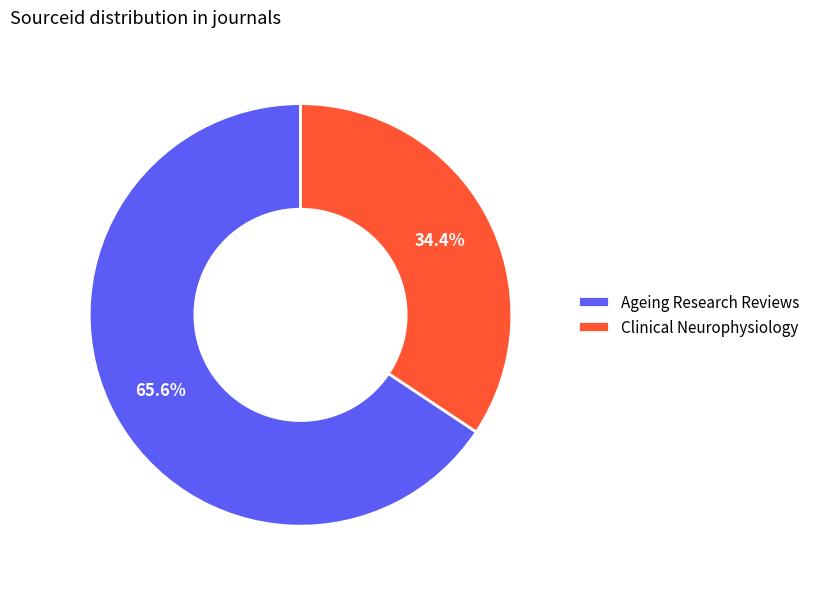

Which has a higher value, Clinical Neurophysiology or Ageing Research Reviews?

Ageing Research Reviews